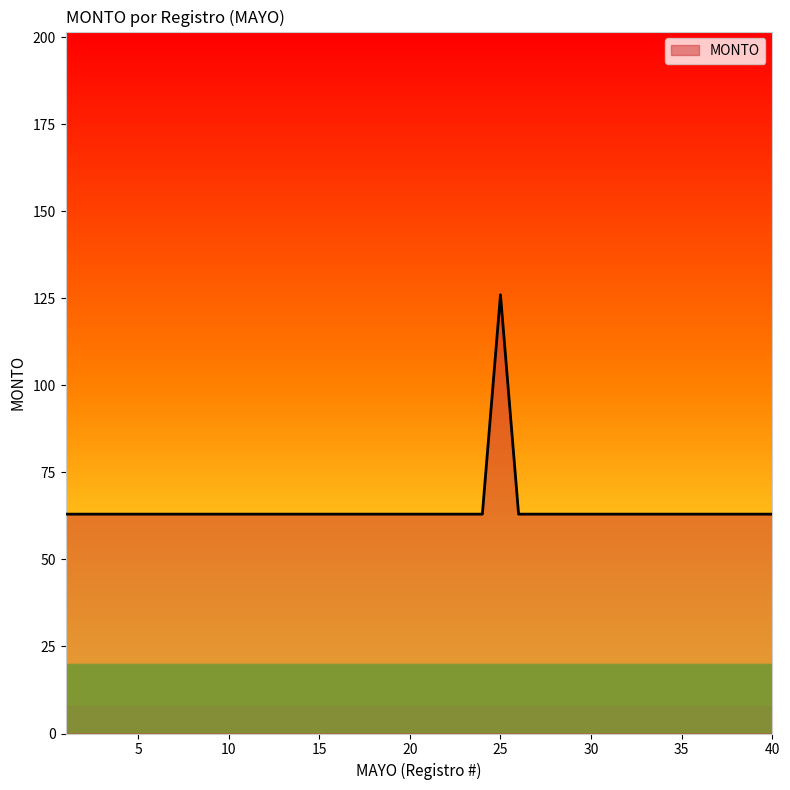

What is the difference between the maximum and minimum values?

63